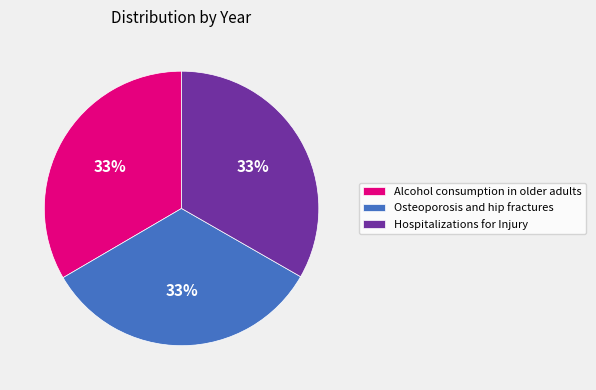

Count the number of slices in the pie.

3